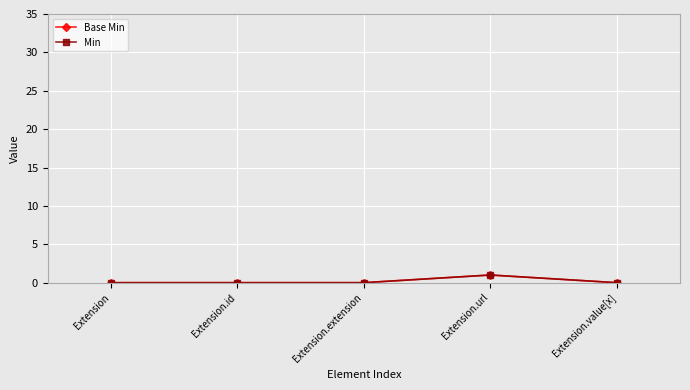

What is the label of the 5th point from the right?

Extension